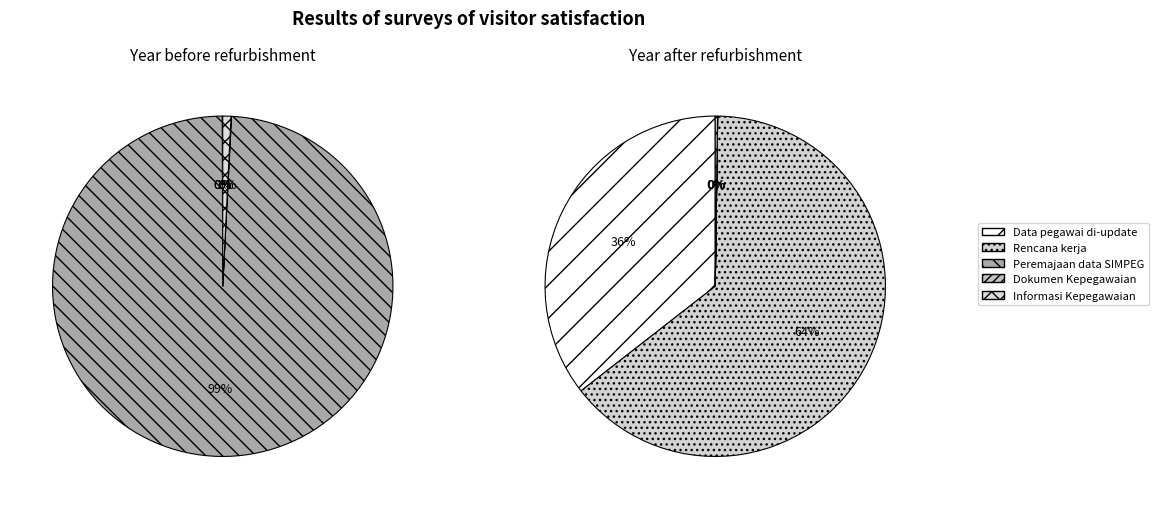

Which category has the biggest portion of the pie?

Rencana kerja